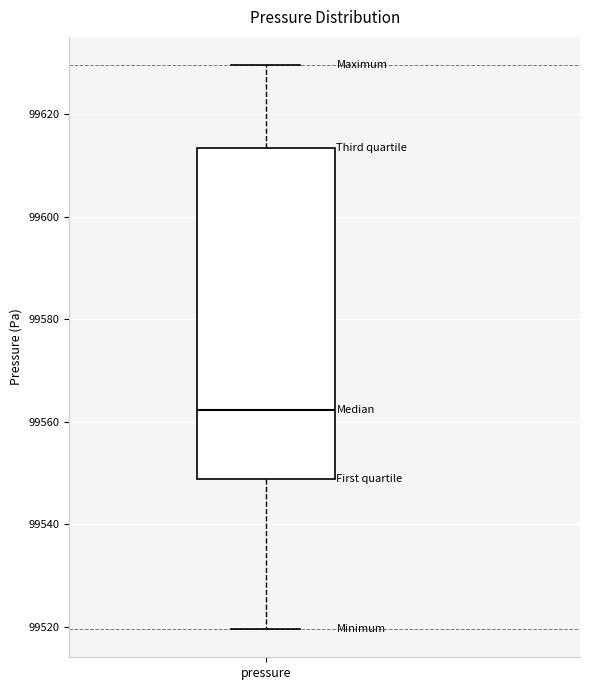

Where does the lower whisker of the box for pressure end on the y-axis? The values are not printed on the chart, so give them approximately, as read against the axis.

99520